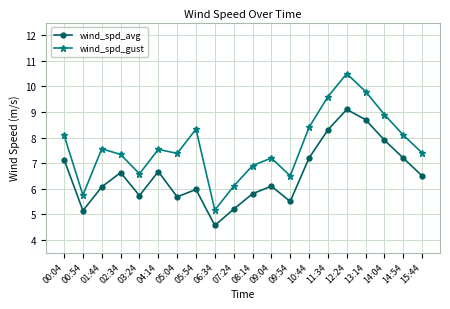

True or false: wind_spd_gust has a value of 7.4 at 15:44.

True